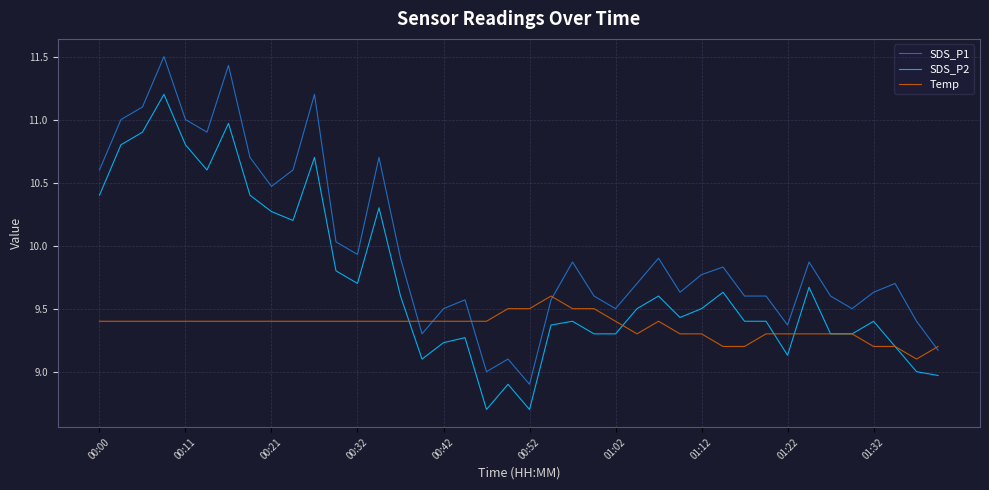

Which series has the largest range (max minus min)?

SDS_P1